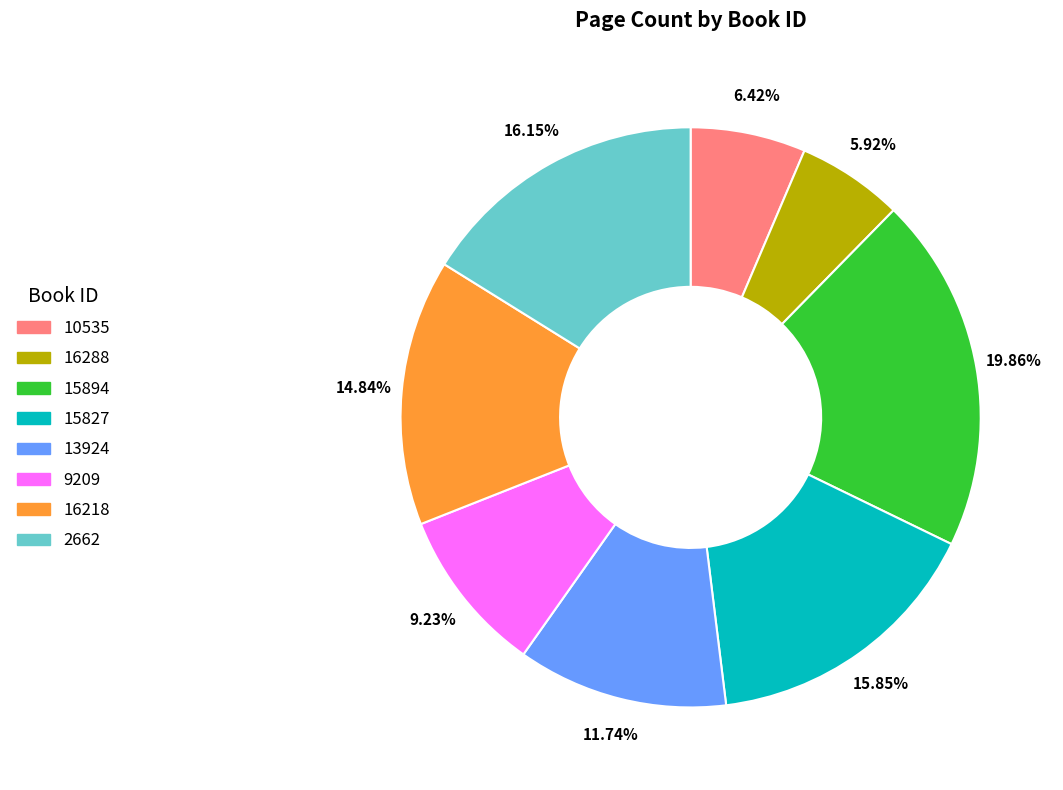

What portion of the pie excludes 10535?

93.6%